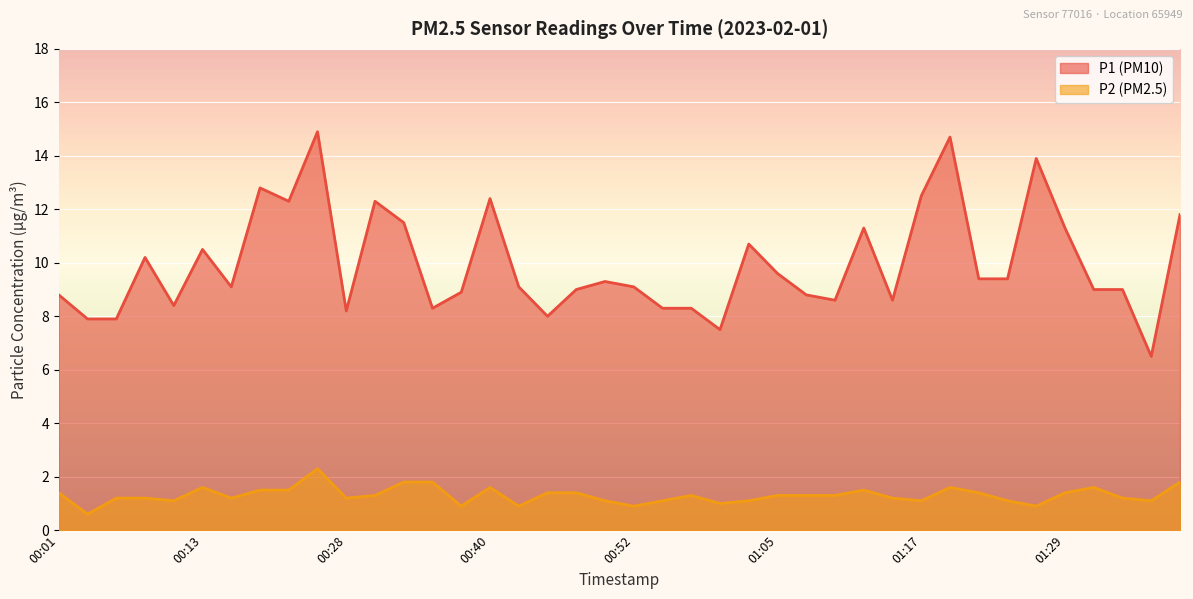

Rank the series at 00:45 from lowest to highest value.

P2, P1